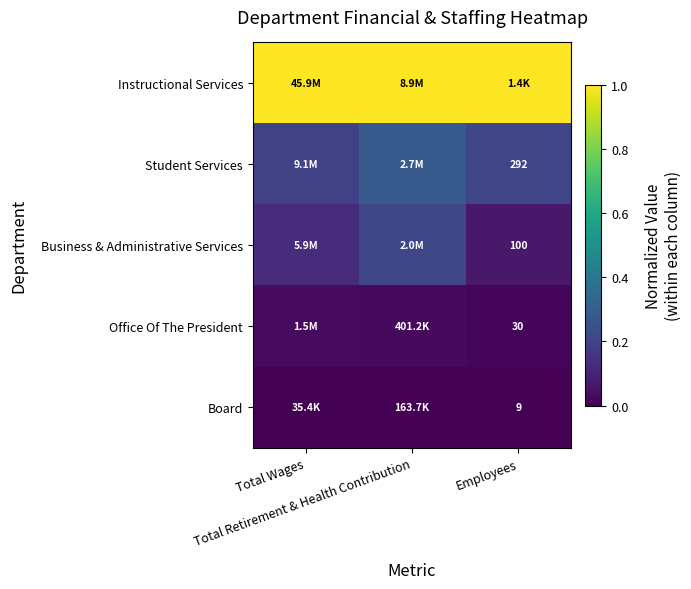

The Instructional Services series shows 1.6 at Total Retirement & Health Contribution. True or false?

False